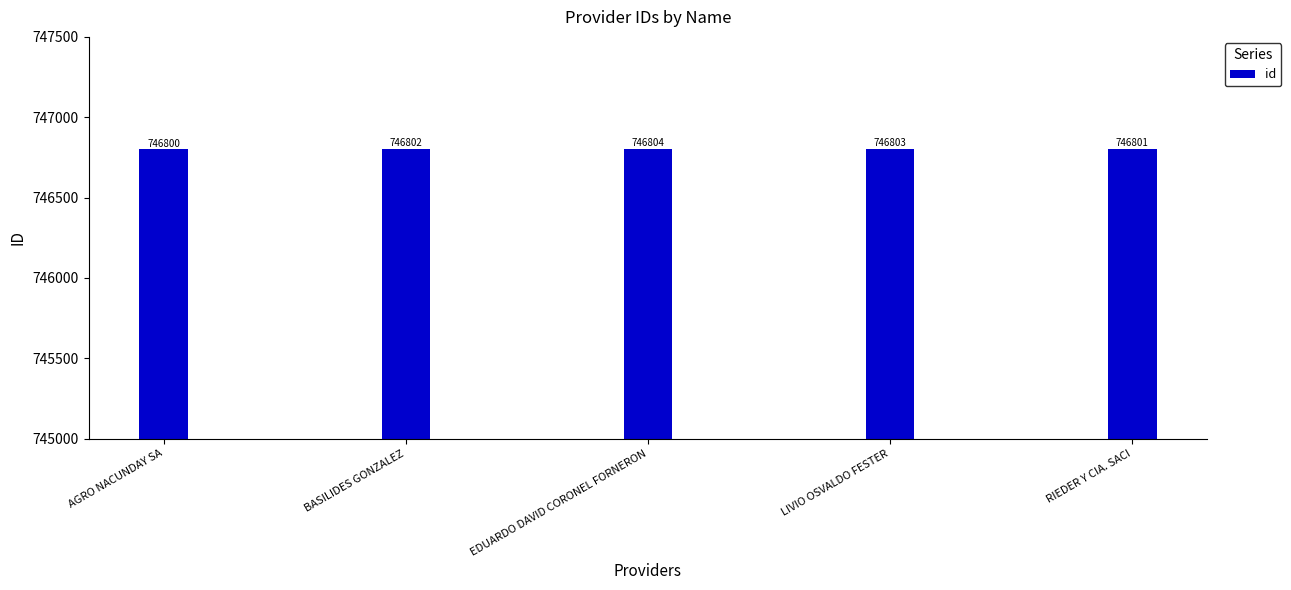

Rank the categories by value from lowest to highest.

AGRO NACUNDAY SA, RIEDER Y CIA. SACI, BASILIDES GONZALEZ, LIVIO OSVALDO FESTER, EDUARDO DAVID CORONEL FORNERON